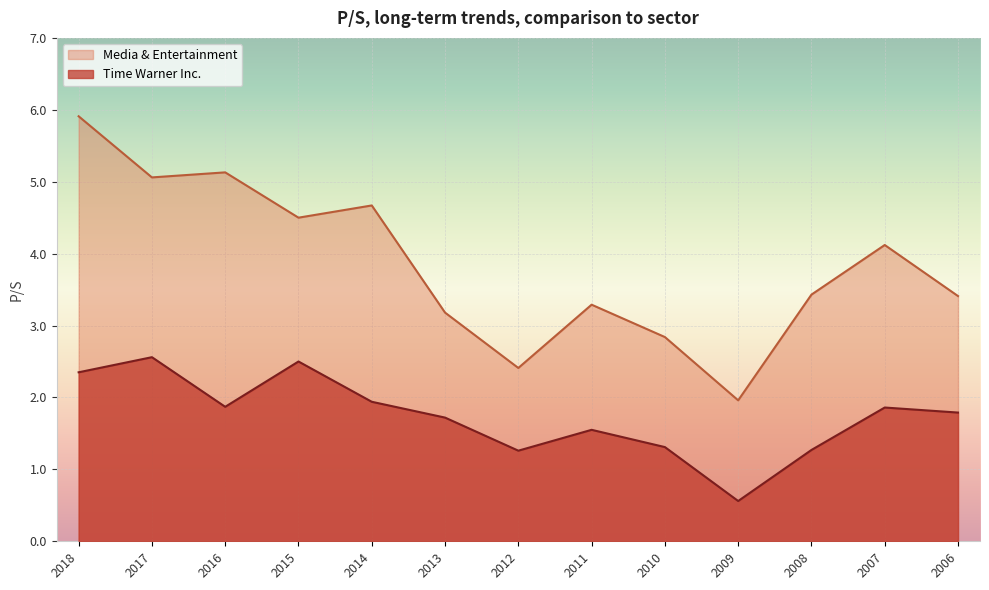

Which series has the widest spread of values?

Media & Entertainment